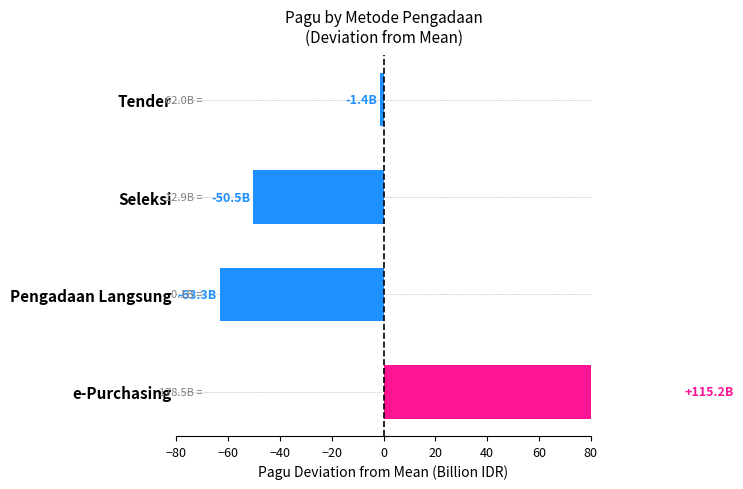

How many values are above zero?

1